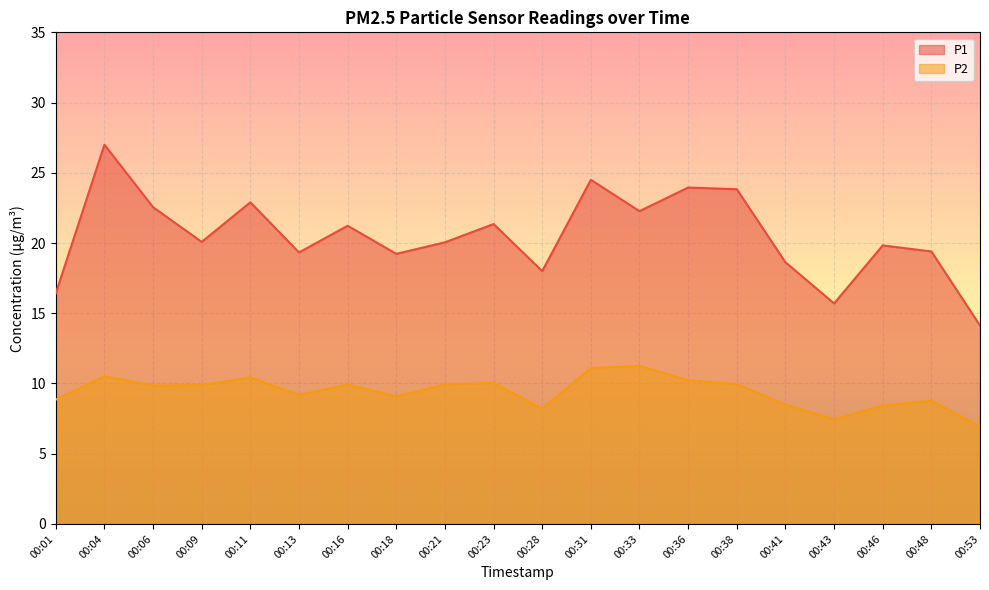

The P1 series shows 26.5 at 00:48. True or false?

False